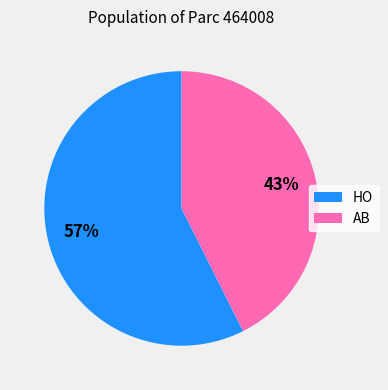

To the nearest percent, what is the average slice percentage?

50%